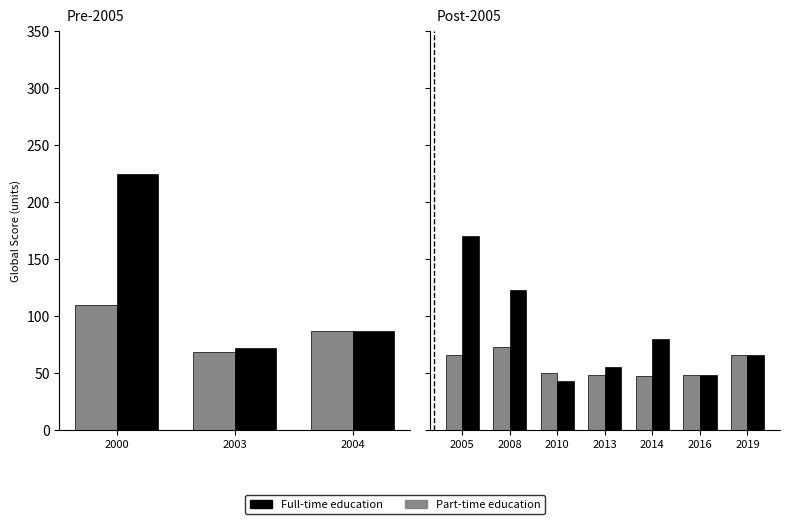

True or false: Full-time education has a value of 31 at 2016.

False